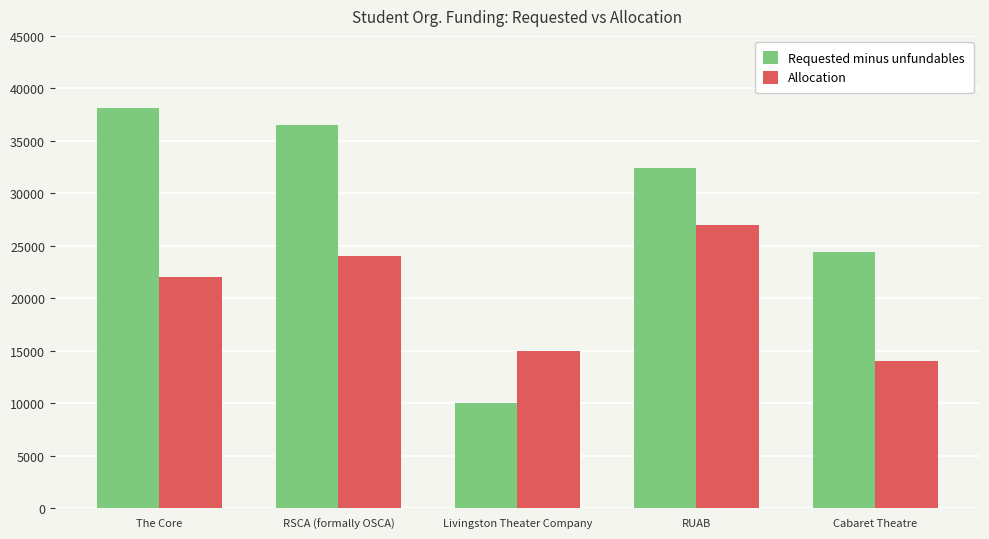

How many bars are there in total?

10